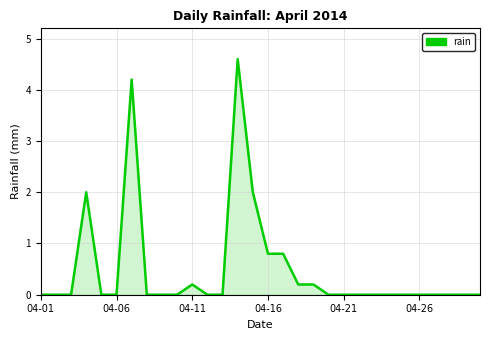

What is the greatest value displayed?

4.6